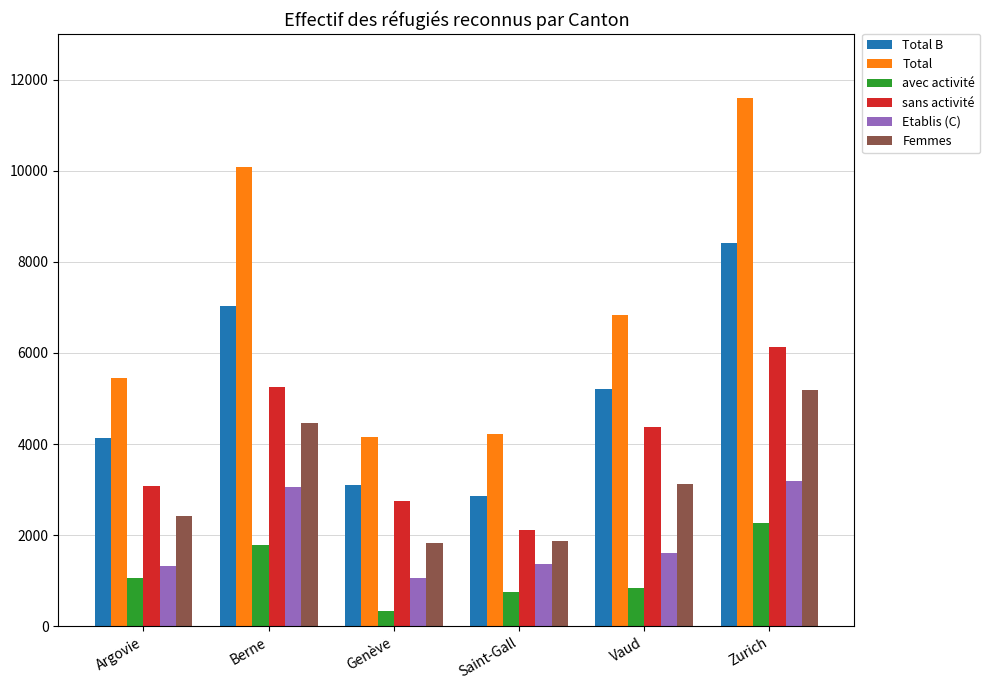

What is the sum of all Total B values?

30738